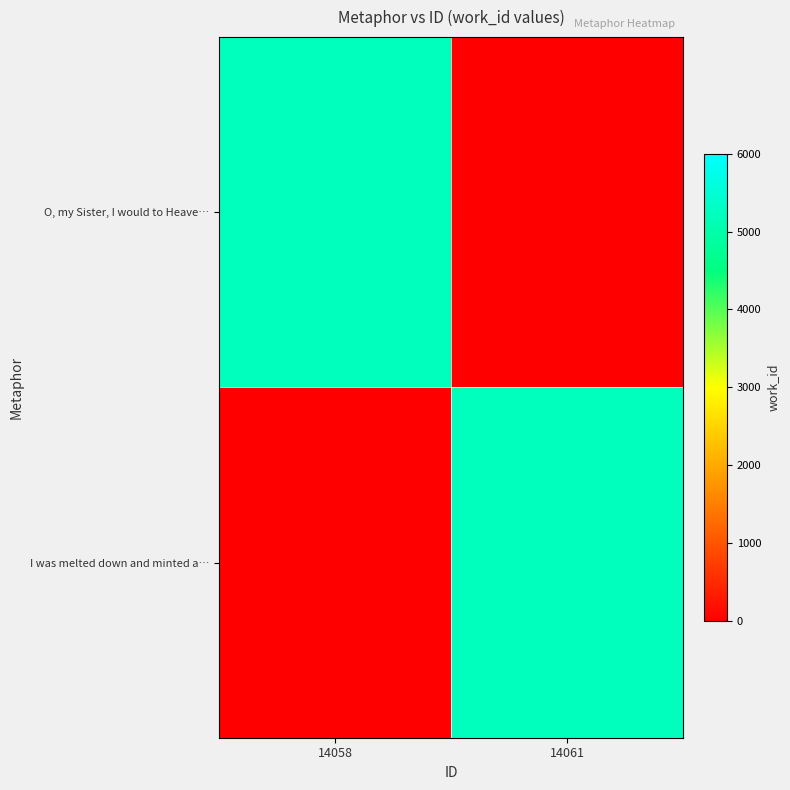

Which series has the widest spread of values?

I was melted down and minted a…